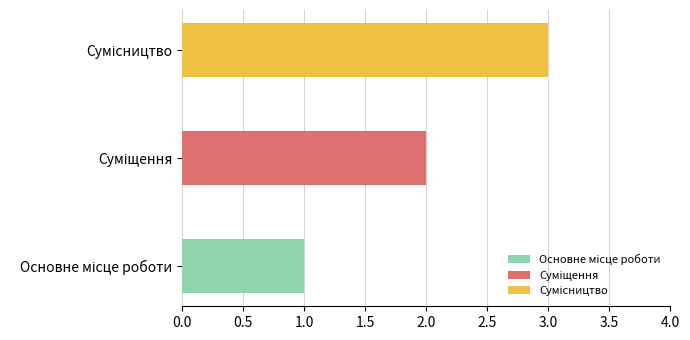

How many bars are there in total?

3